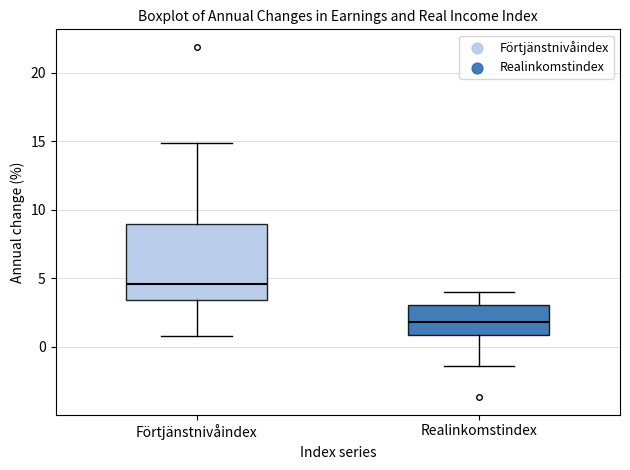

Which box's median line is the lowest?

Realinkomstindex